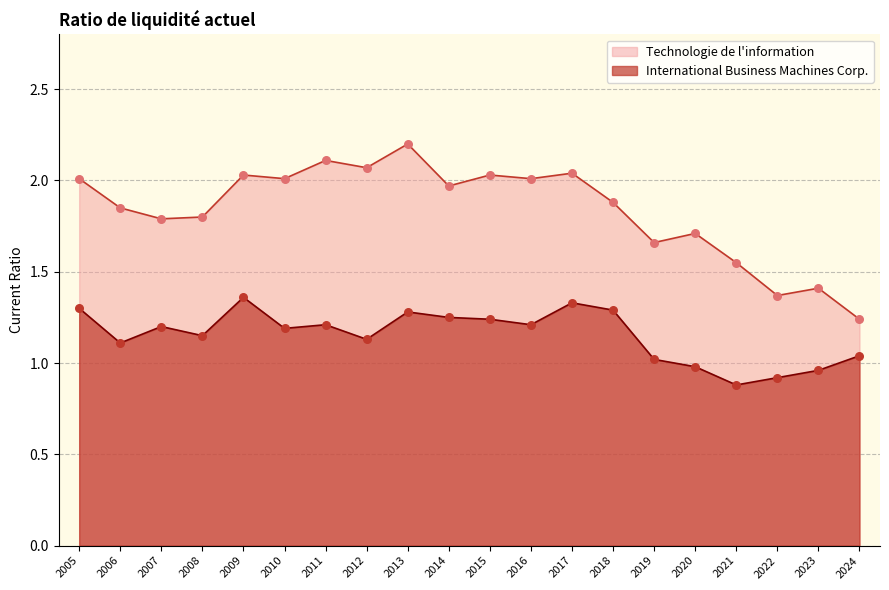

Which series reaches the maximum Y coordinate?

Technologie de l'information_line